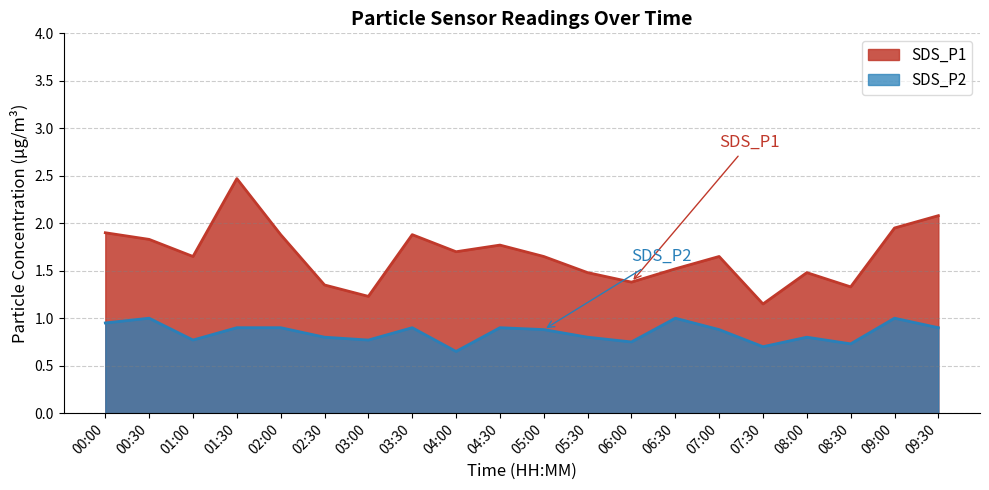

Read the SDS_P2 value at 00:00.

0.9